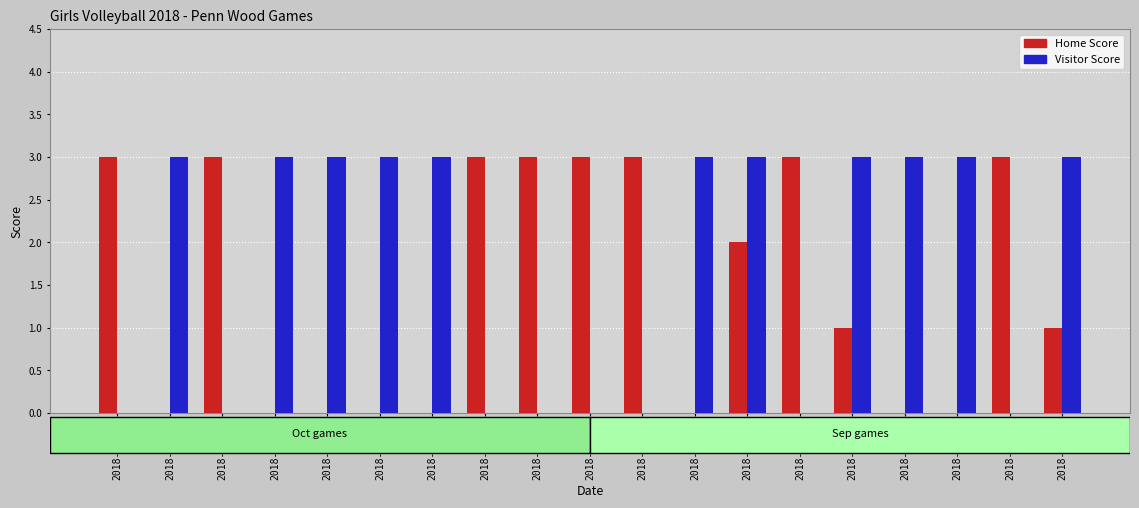

True or false: Home Score has a value of 0 at 2018-10-08.

True